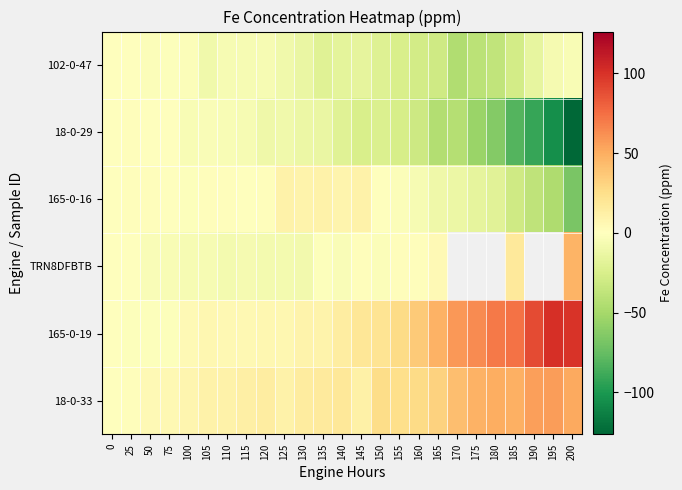

Which category has the highest value in the TRN8DFBTB series?

200